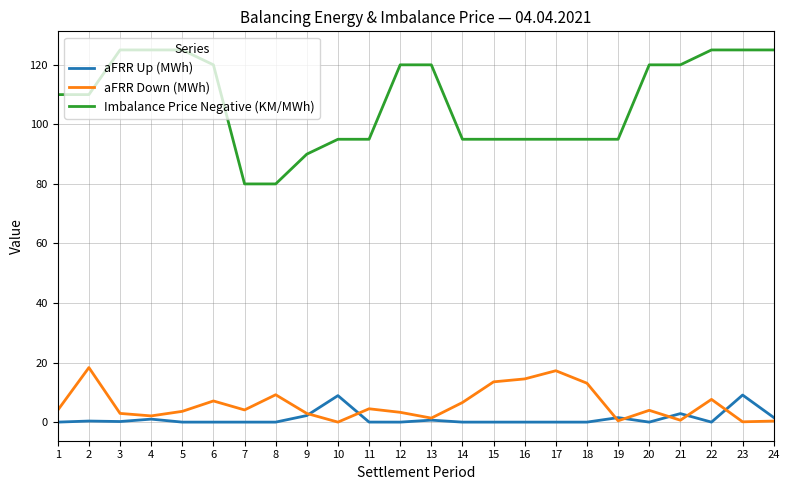

What is the maximum value shown in the chart?

125.0